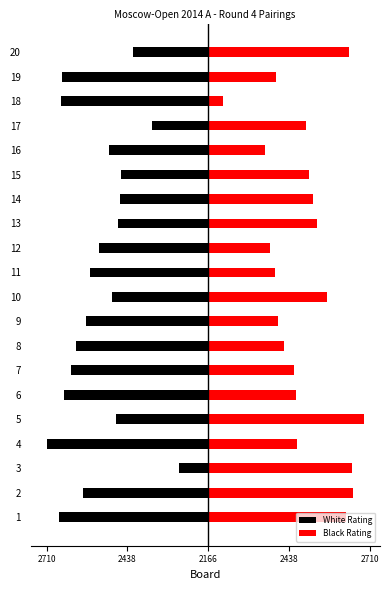

Reading left to right, transcribe all the data shown in this chart.

White Rating: -503	-420	-98	-544	-311	-485	-462	-445	-411	-325	-398	-368	-302	-297	-294	-335	-189	-497	-492	-253
Black Rating: 464	487	485	301	524	295	290	255	236	402	226	209	368	352	341	191	329	50	230	476